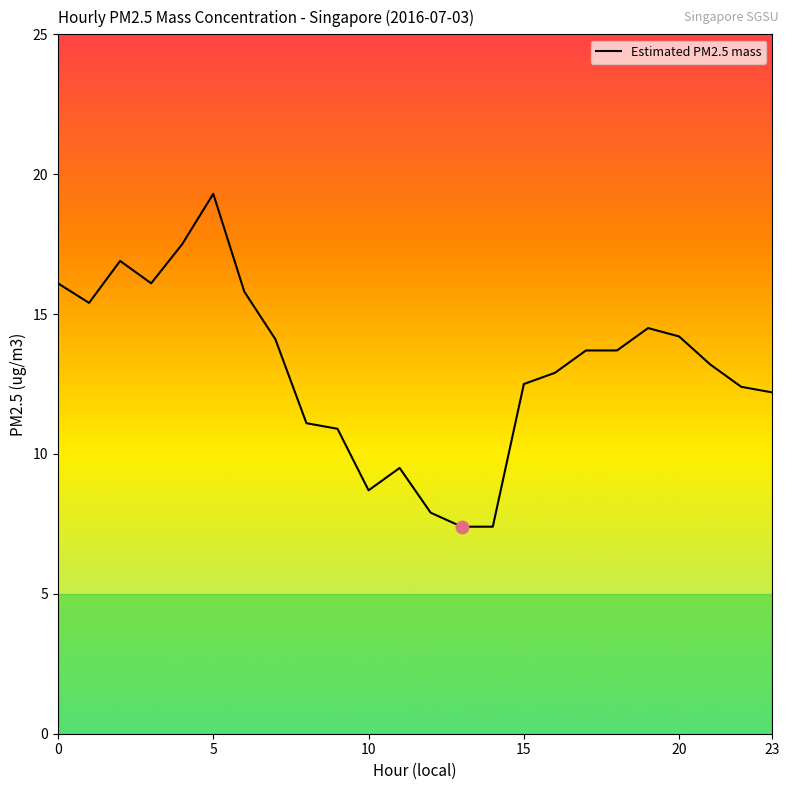

What is the greatest value displayed?

19.3